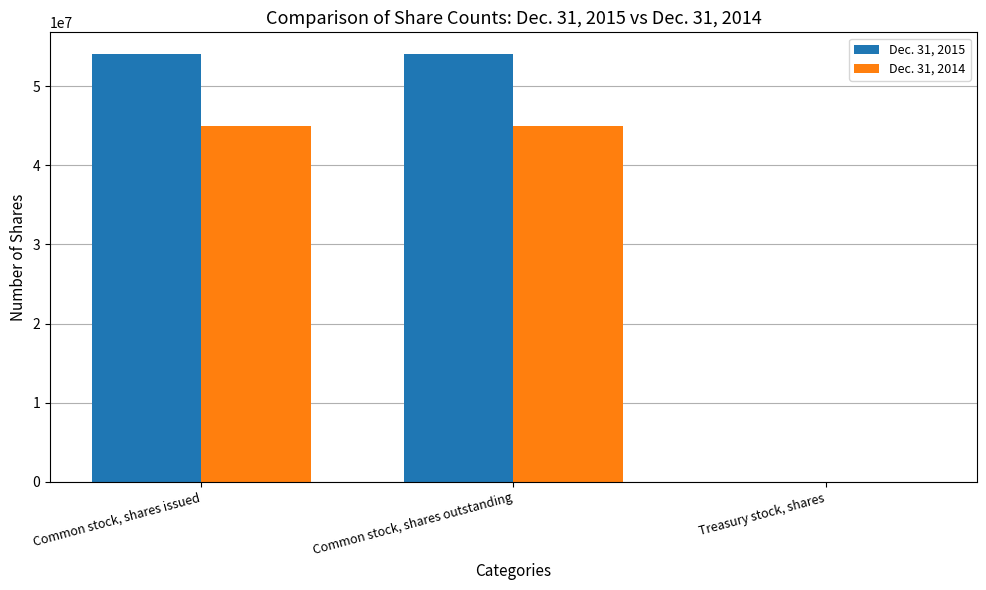

Count the number of categories in the chart.

3